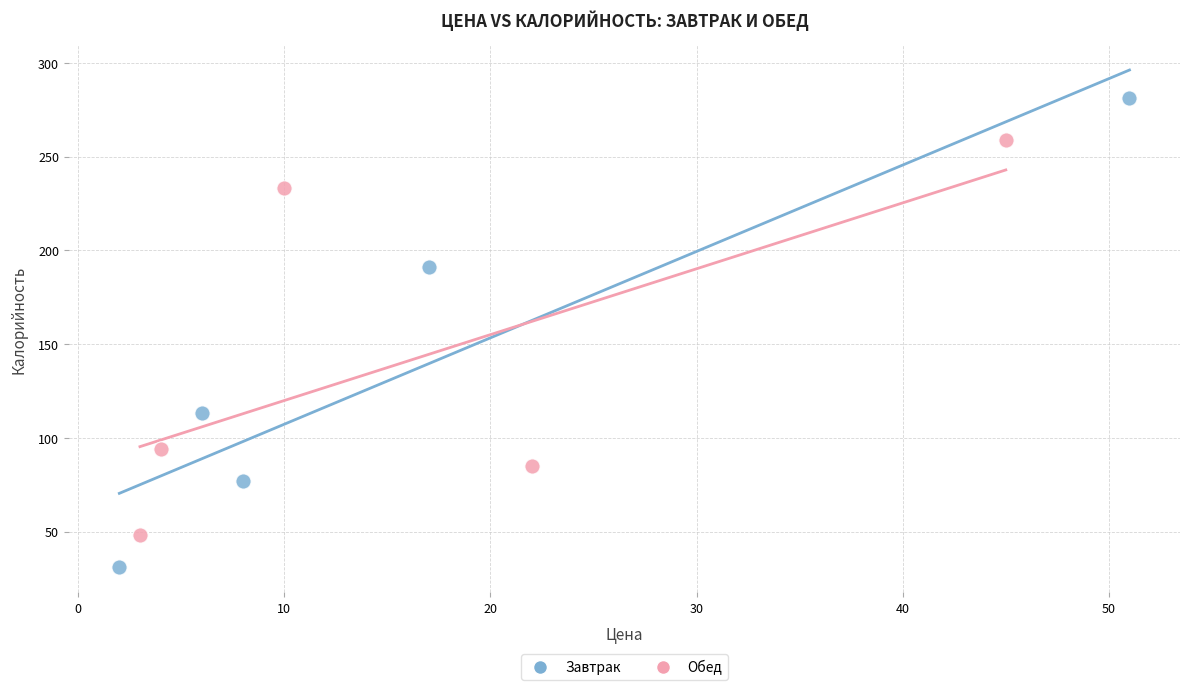

Which series contains the highest Y value?

Завтрак